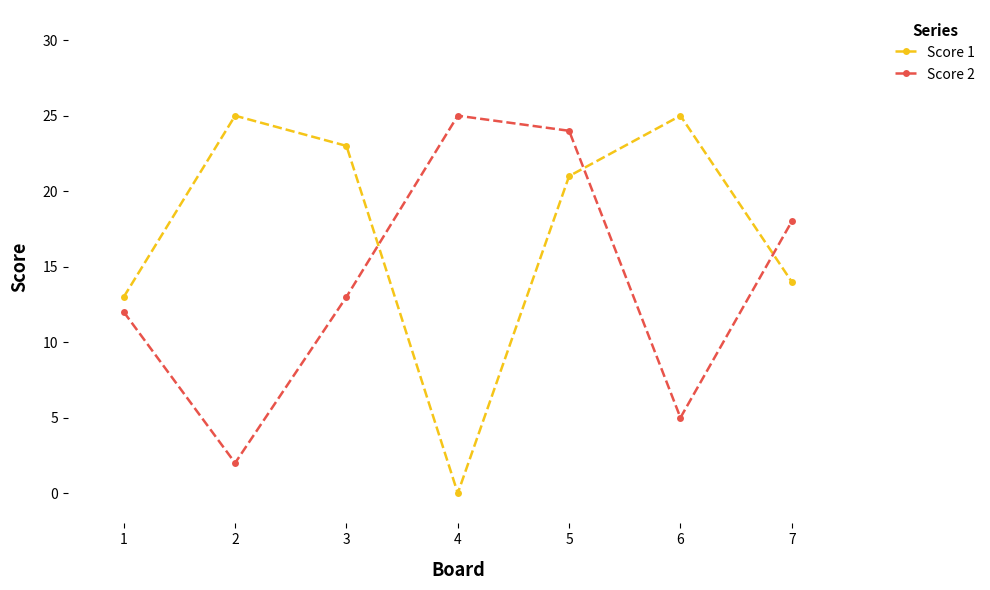

Where is the first local minimum for Score 1?

4